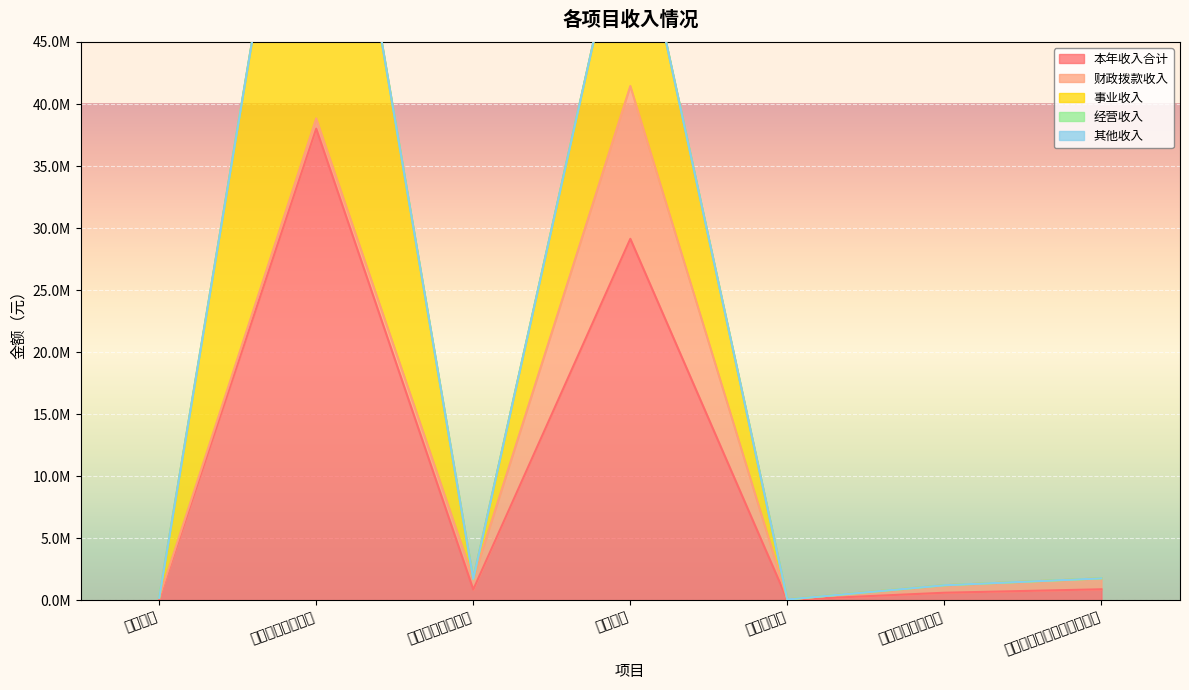

True or false: 财政拨款收入 has a value of 179814.4 at 基本公共卫生服务.

False